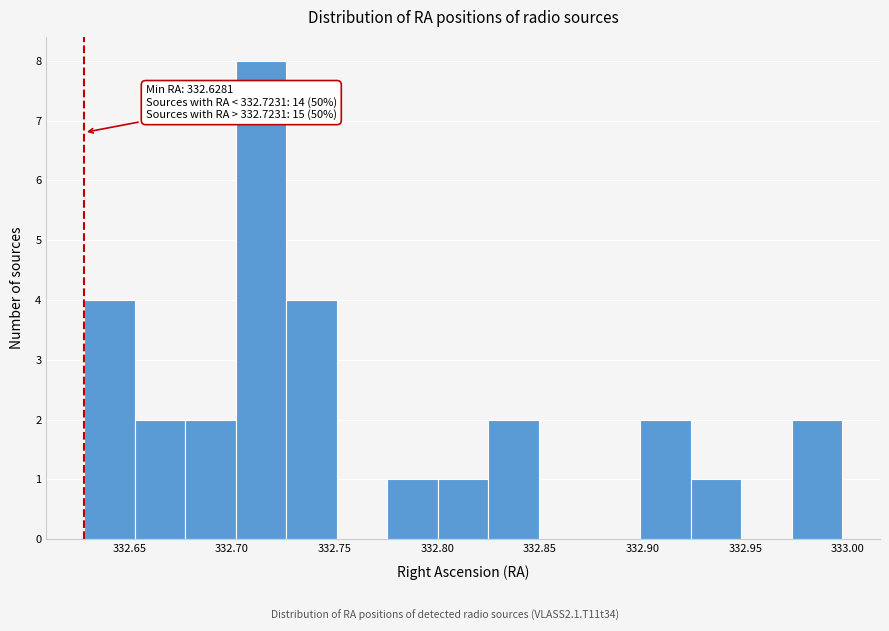

Which range on the x-axis has the tallest bar?

332.700 to 332.725